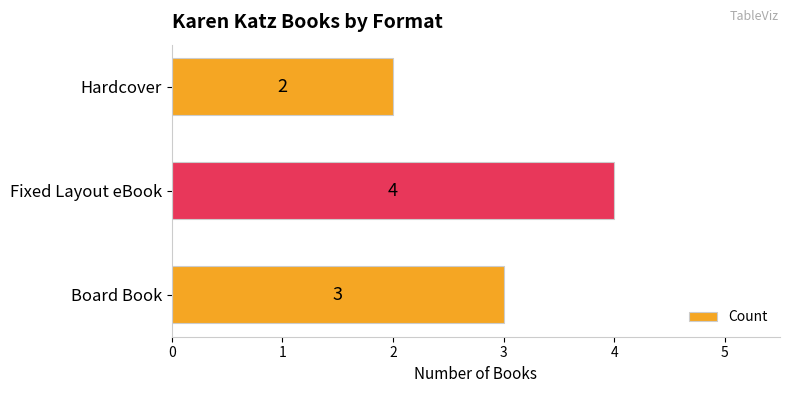

How many values are below 3?

1